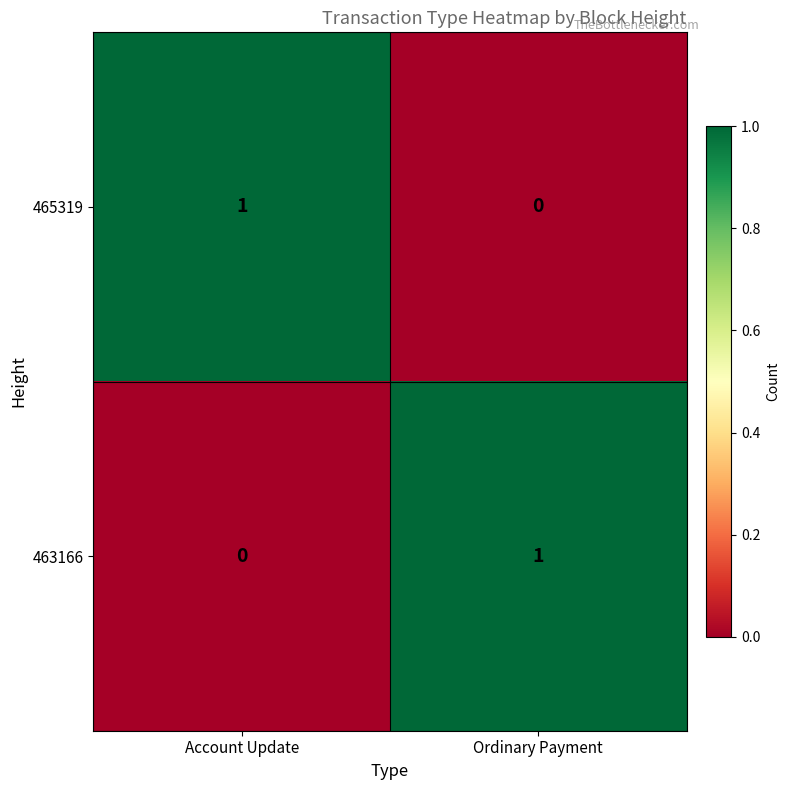

Reading left to right, what are all the values shown in this chart?

465319: Account Update=1	Ordinary Payment=0
463166: Account Update=0	Ordinary Payment=1